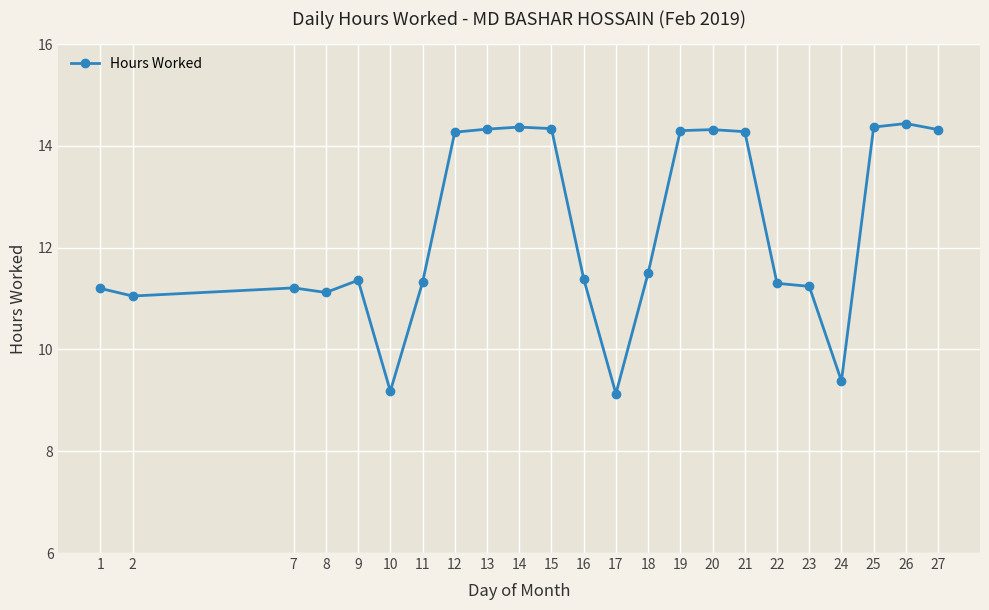

The chart shows a value of 9.4 at 24. True or false?

True